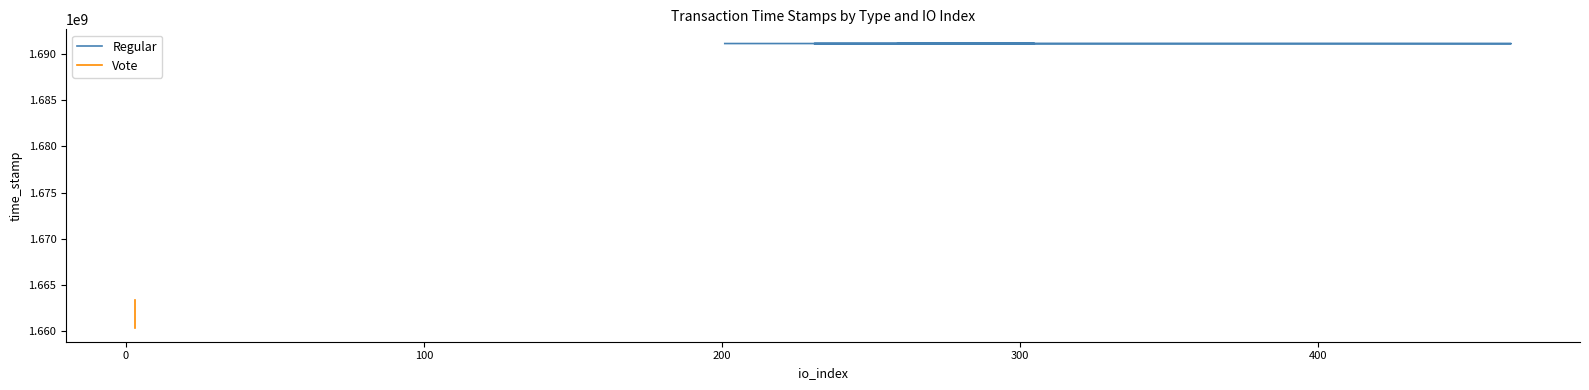

How many categories are shown in the chart?

8